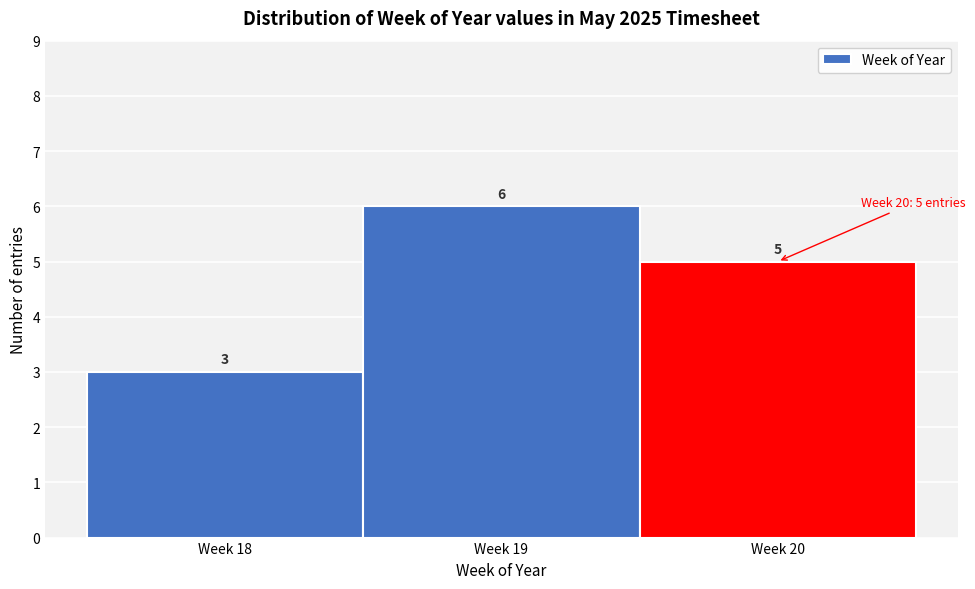

Reading right to left, extract all data points from this chart.

5	6	3